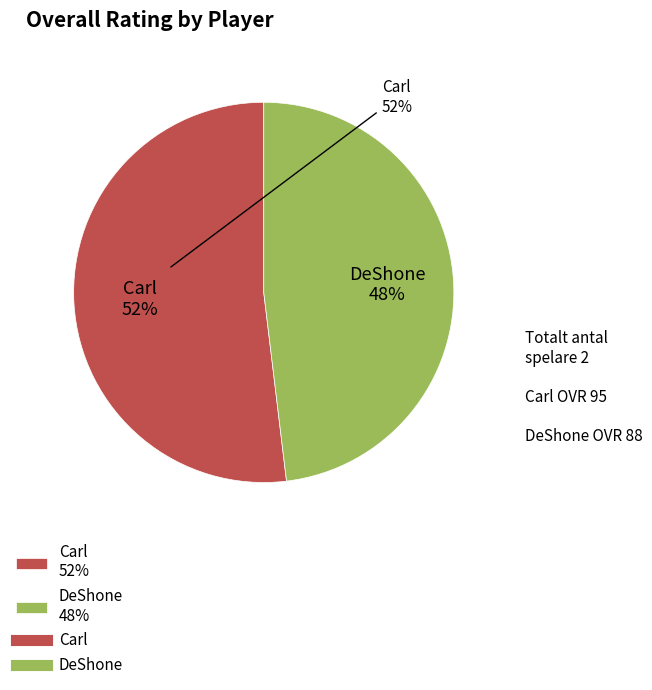

Count the number of slices in the pie.

2